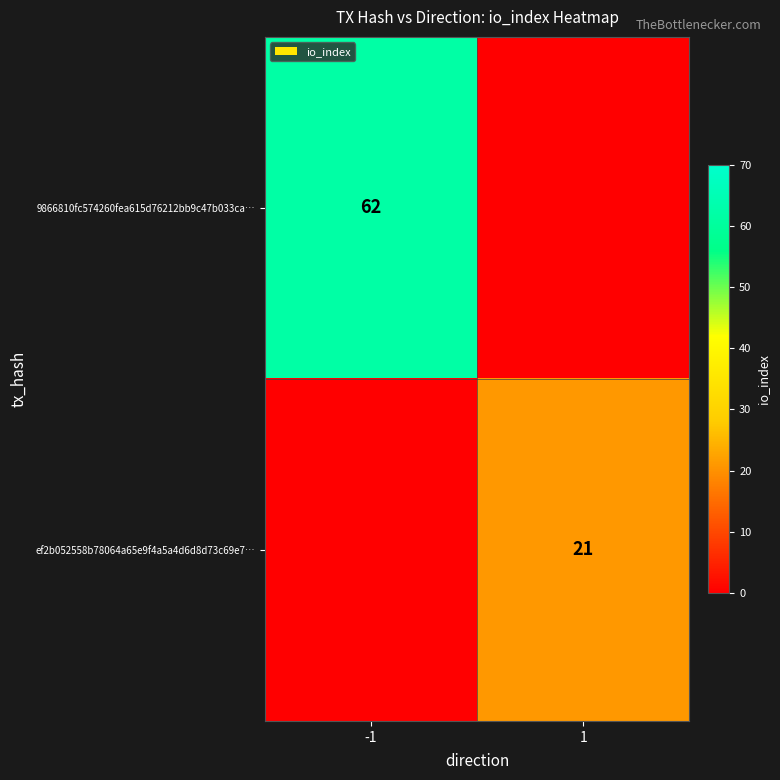

Is the value of 9866810fc574260fea615d76212bb9c47b033ca… at -1 greater than the value of ef2b052558b78064a65e9f4a5a4d6d8d73c69e7… at 1?

Yes